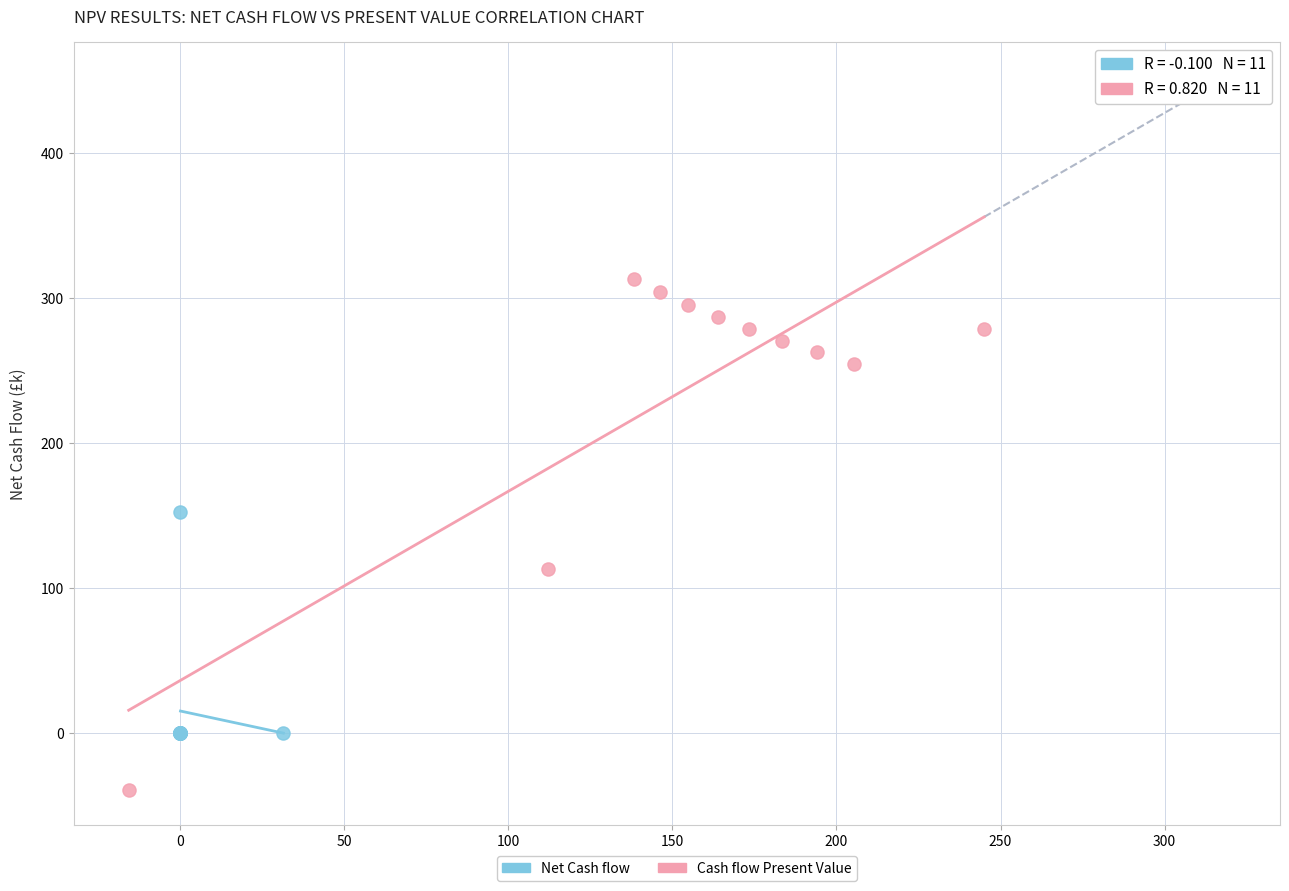

Which series reaches the minimum Y coordinate?

Cash flow Present Value